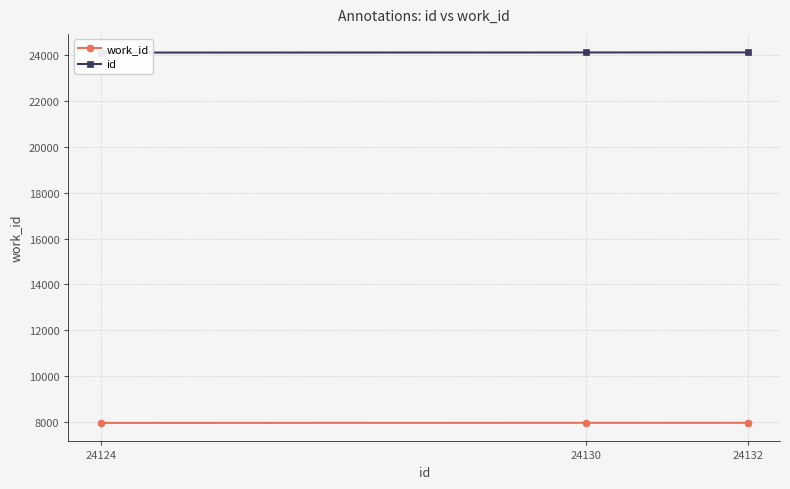

Where is id nearest to the value 24128?

24130